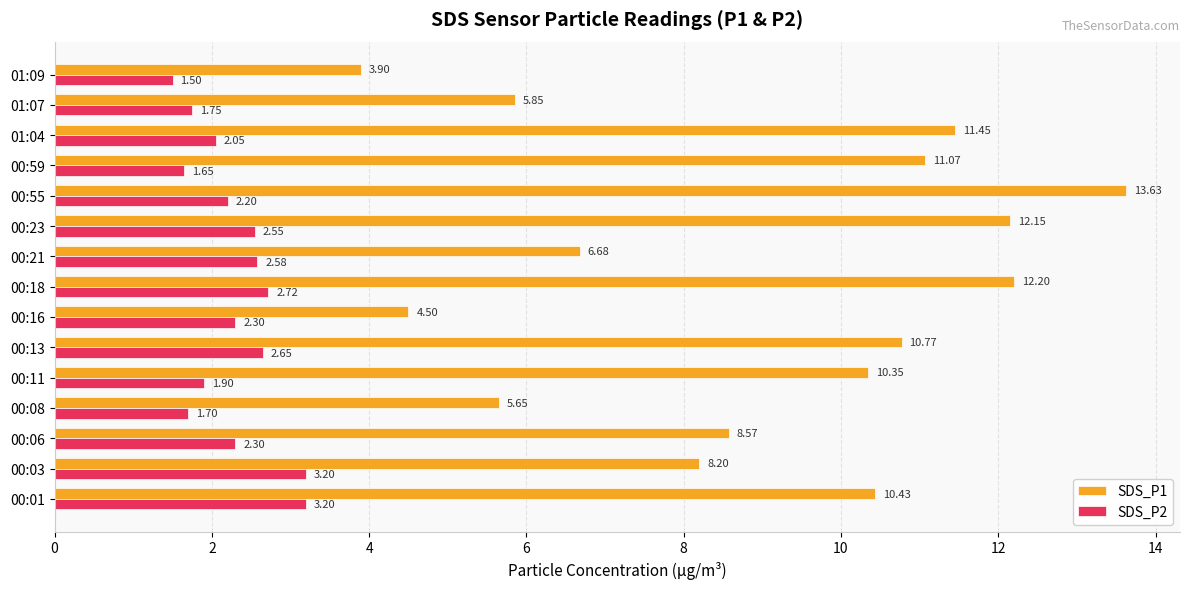

What are all the series names shown in the legend?

SDS_P1, SDS_P2